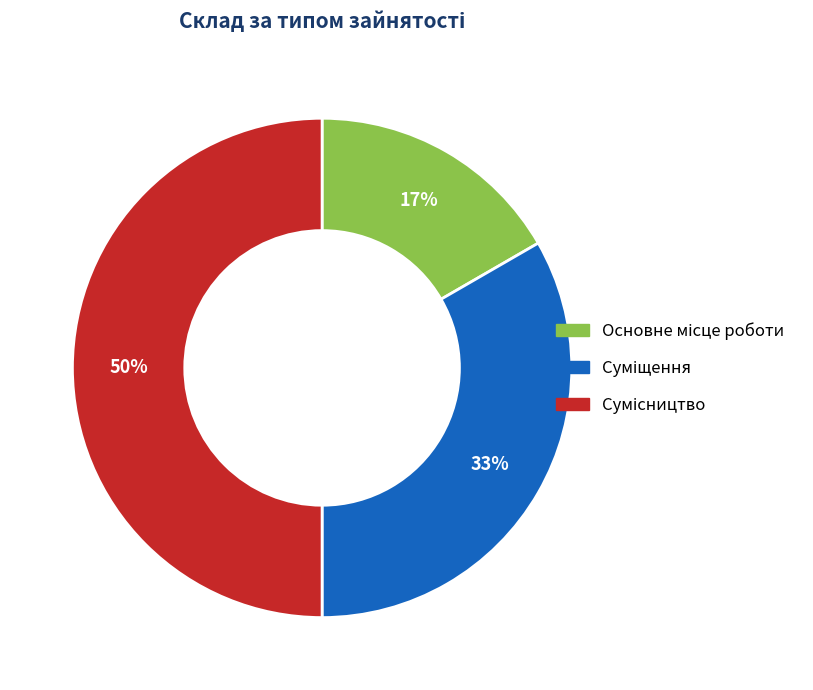

To the nearest percent, what is the average slice percentage?

33%